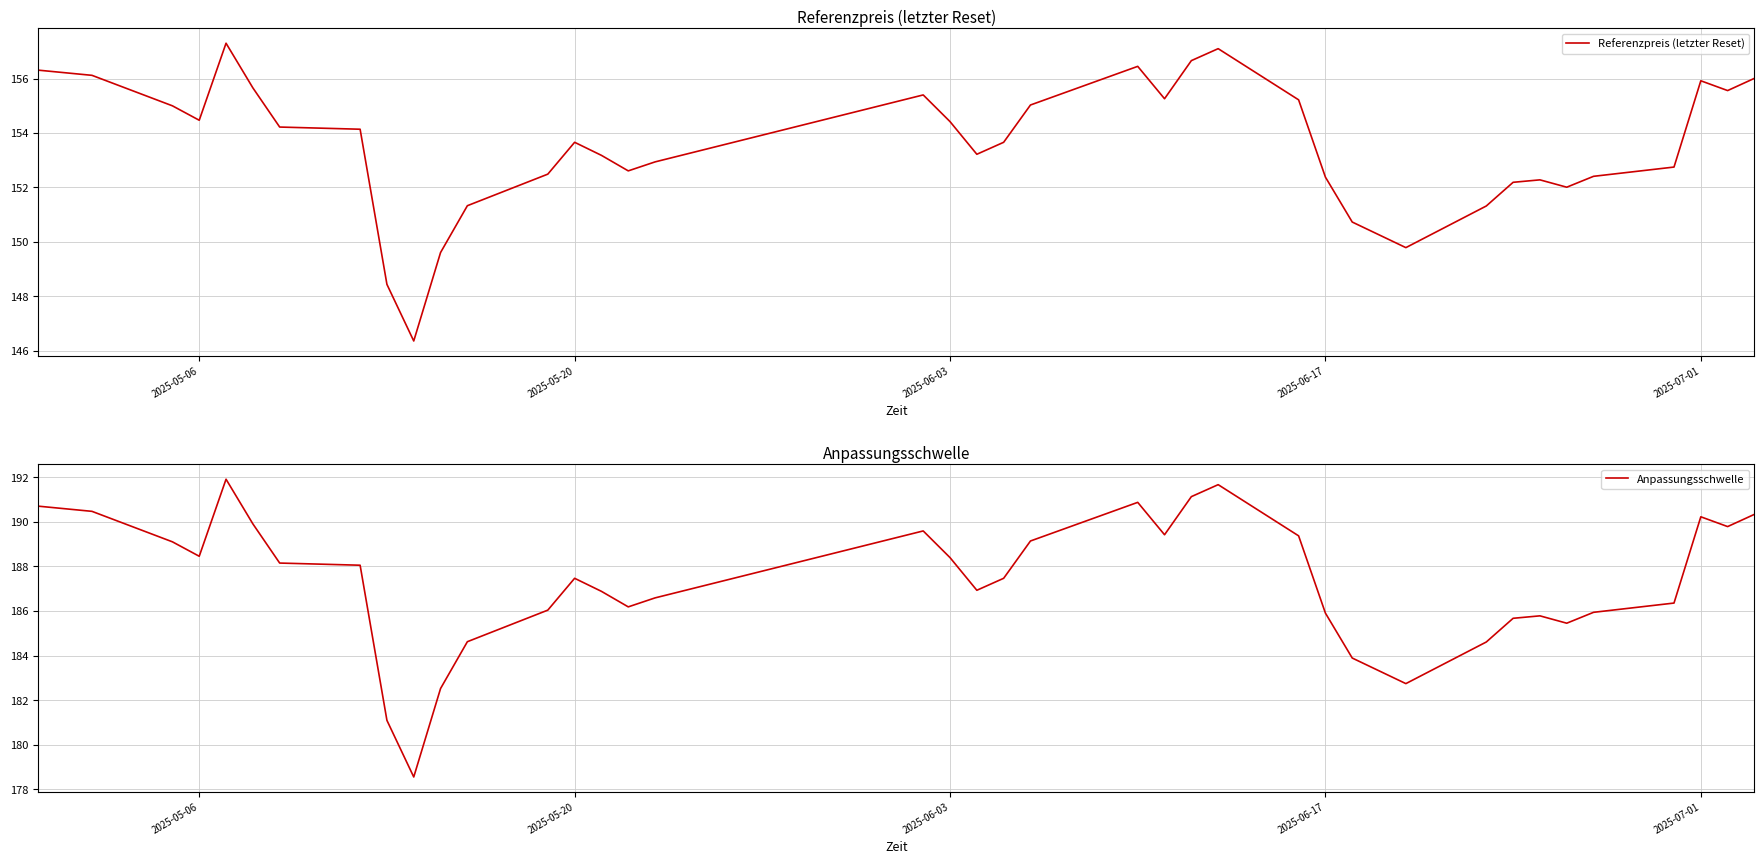

How many values in the Referenzpreis (letzter Reset) series exceed 153?

23